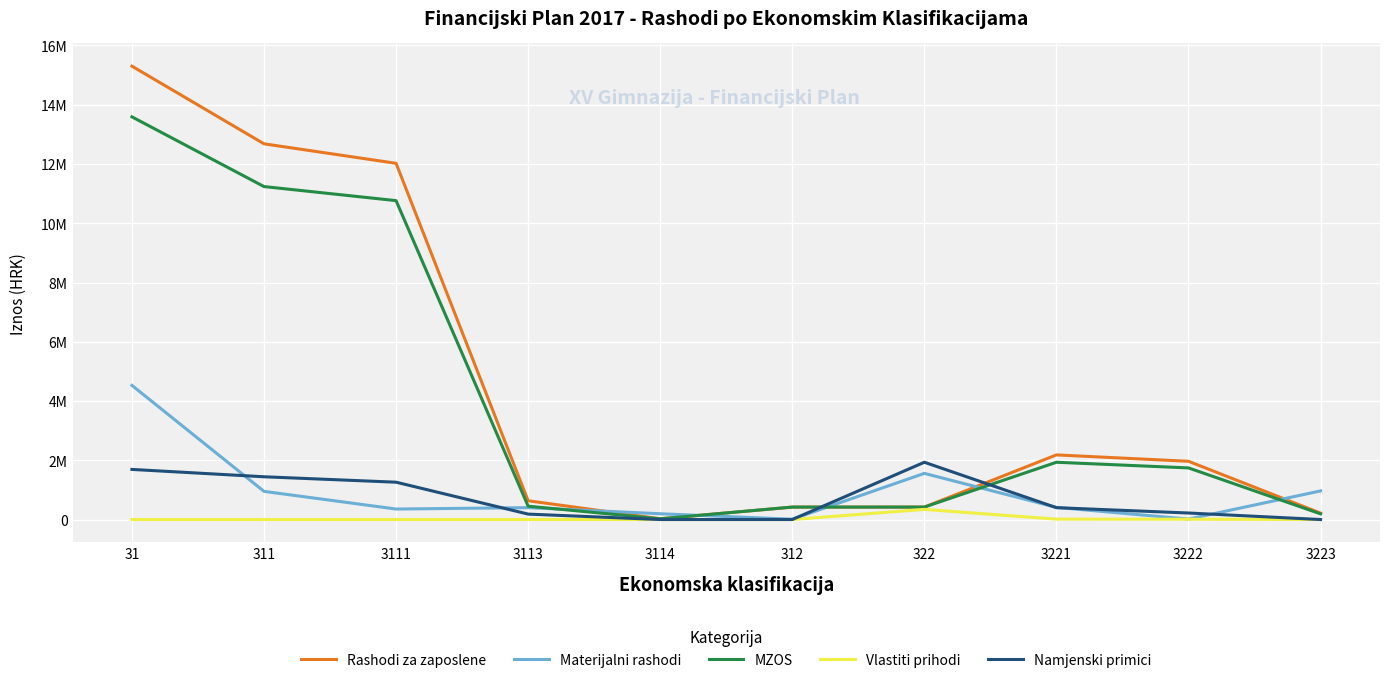

What are all the series names shown in the legend?

Rashodi za zaposlene, Materijalni rashodi, MZOS, Vlastiti prihodi, Namjenski primici